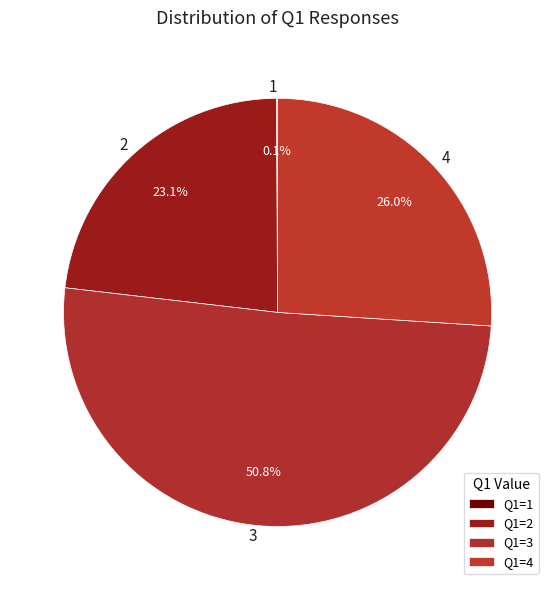

How many slices are in this pie chart?

4